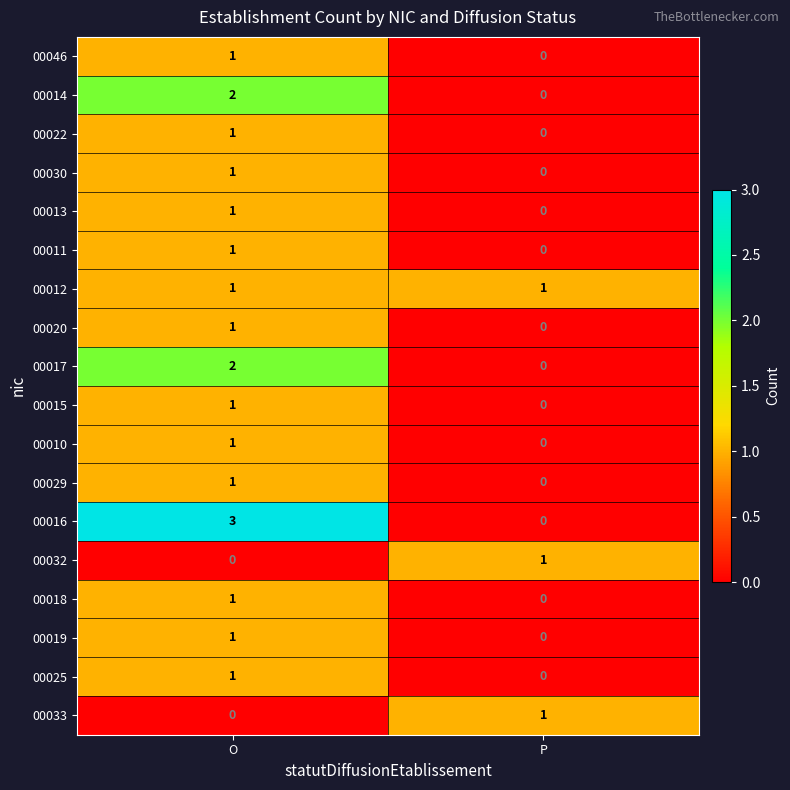

What is the difference between the highest and lowest values at P?

1